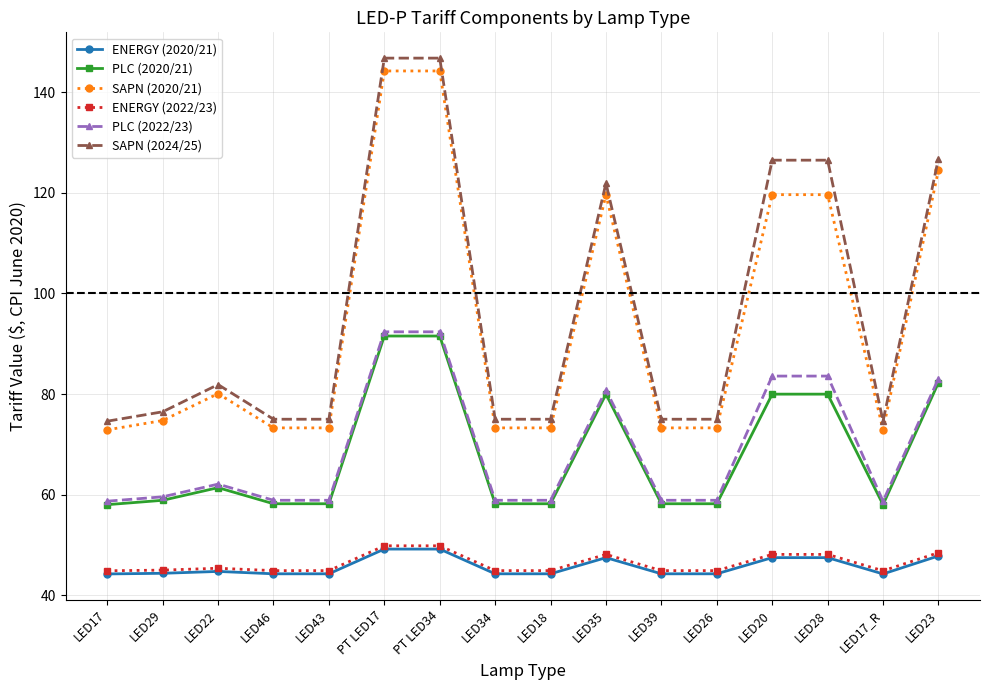

The value of PLC (2020/21) at LED23 is 20.3. True or false?

False